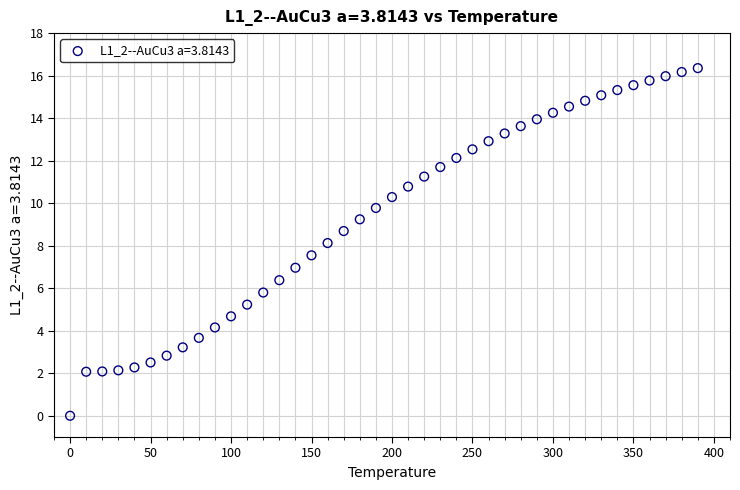

What is the range of X values (max minus min)?

390.0